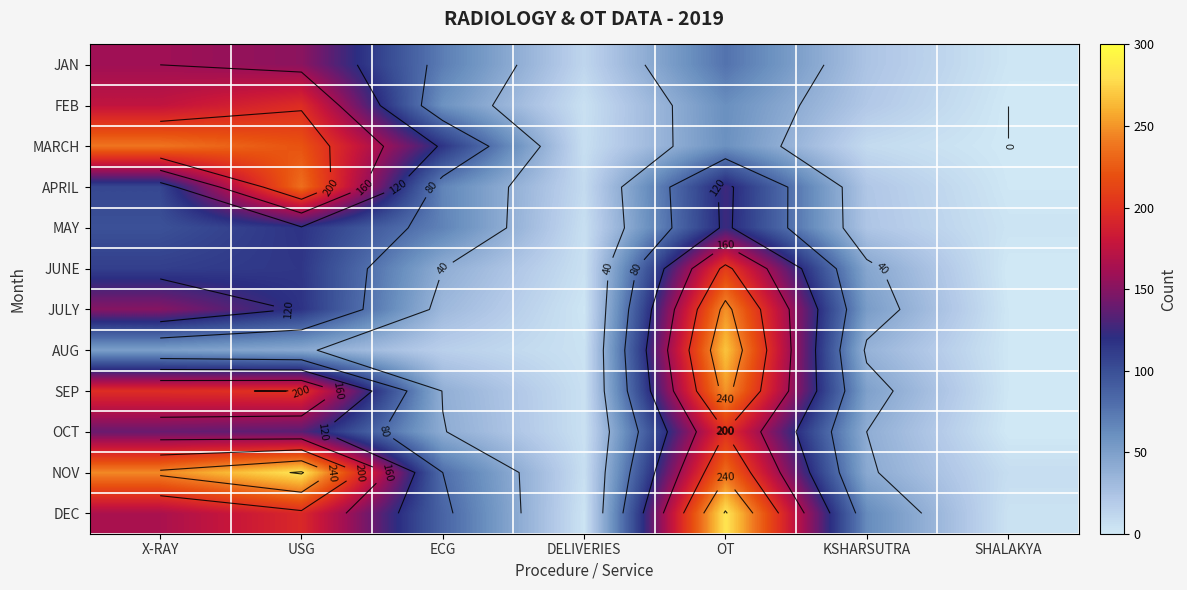

What is the total value across all series at SHALAKYA?

20